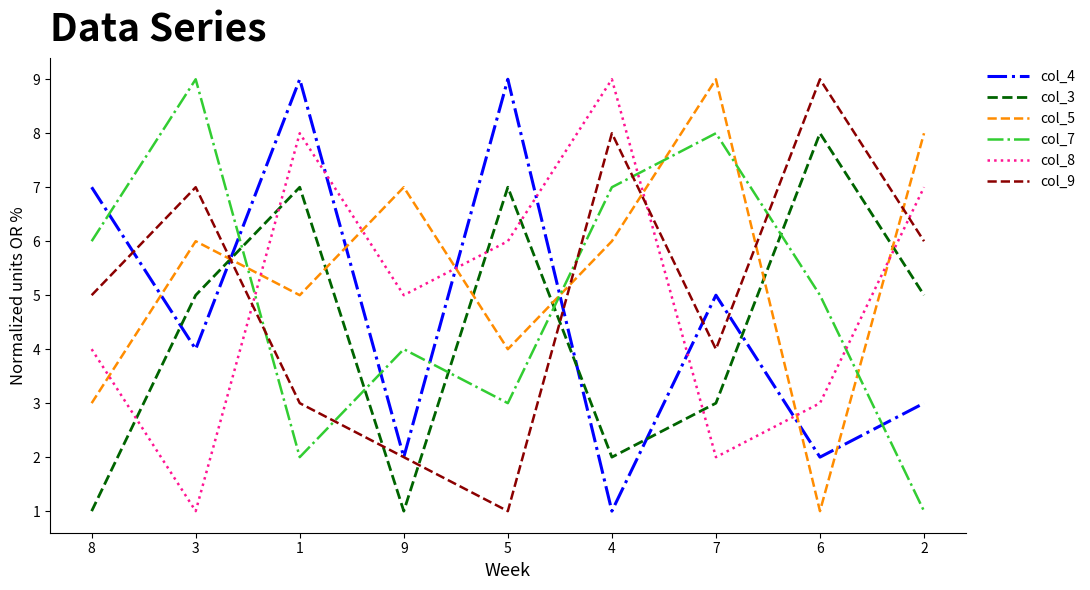

What is the greatest value displayed?

9